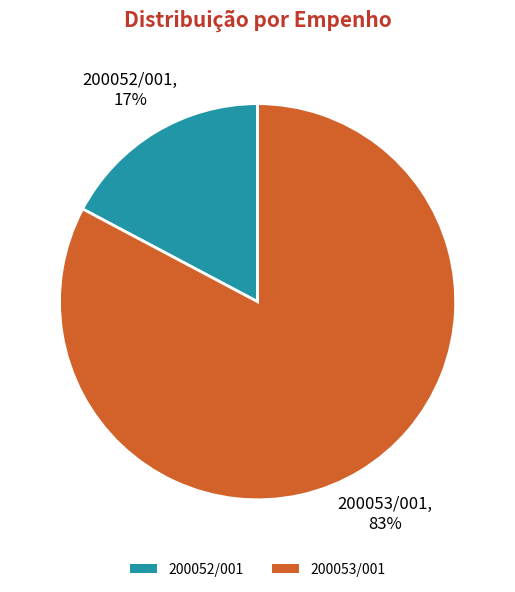

True or false: 200053/001 accounts for 90% of the total.

False